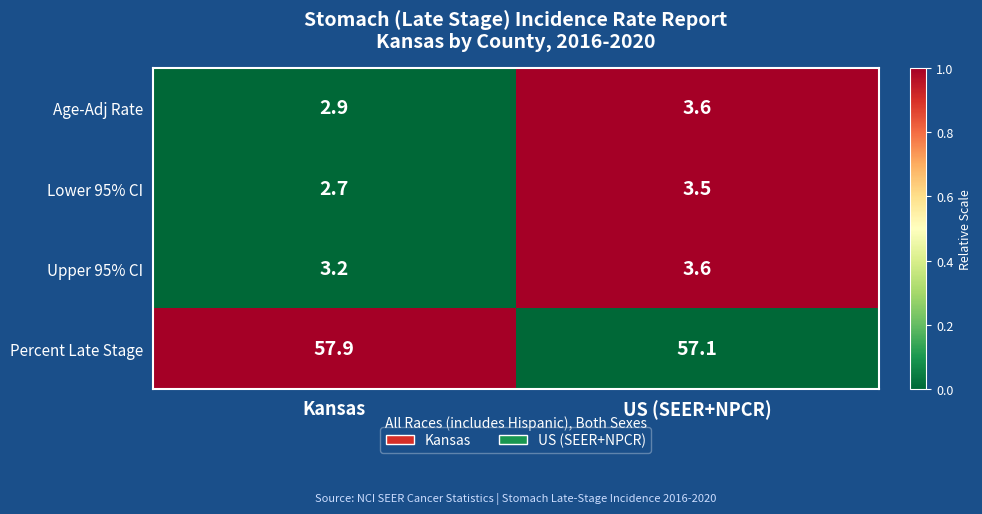

Rank the series at Kansas from highest to lowest value.

Percent Late Stage, Upper 95% CI, Age-Adj Rate, Lower 95% CI